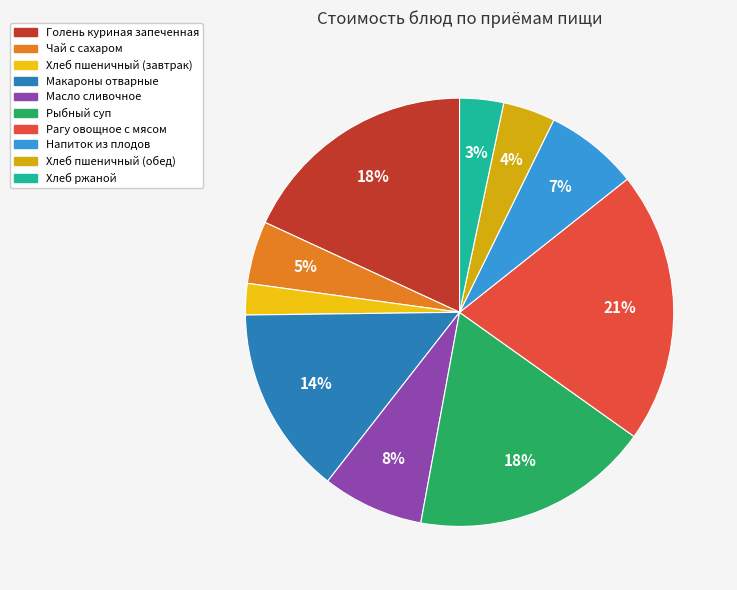

Which has a higher value, Напиток из плодов or Рыбный суп?

Рыбный суп